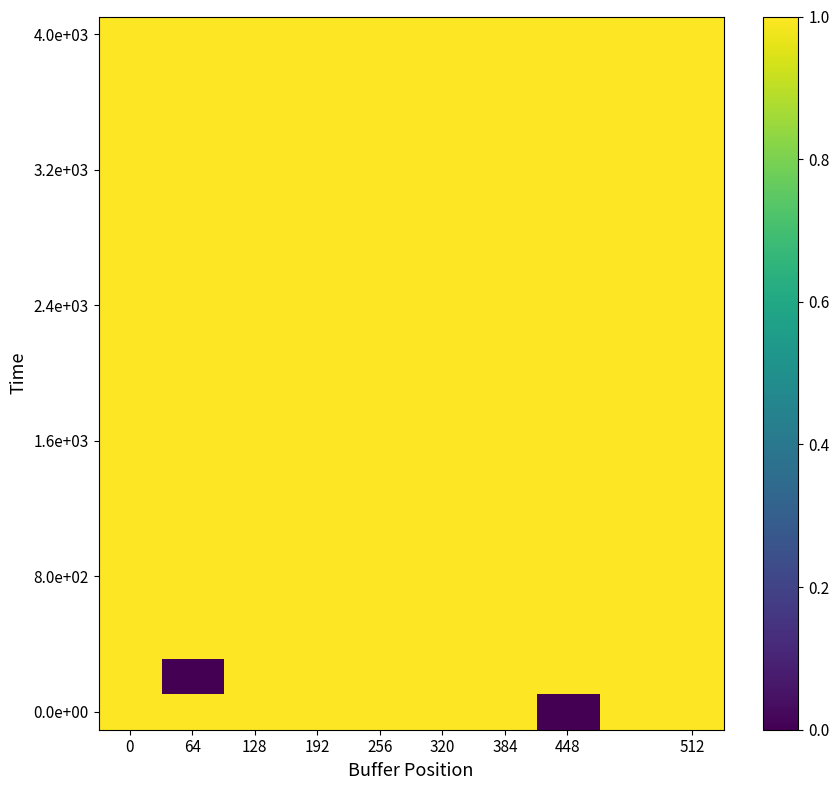

Which category has the lowest value across all series?

448